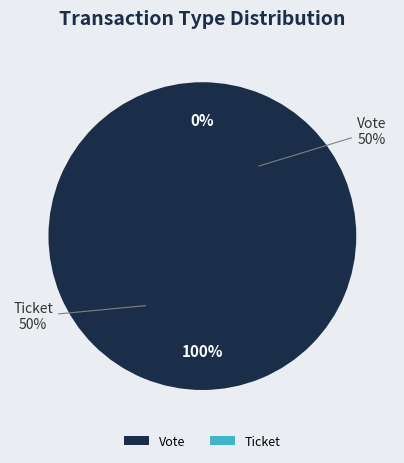

Which category has the smallest portion of the pie?

Ticket (io_index=0)